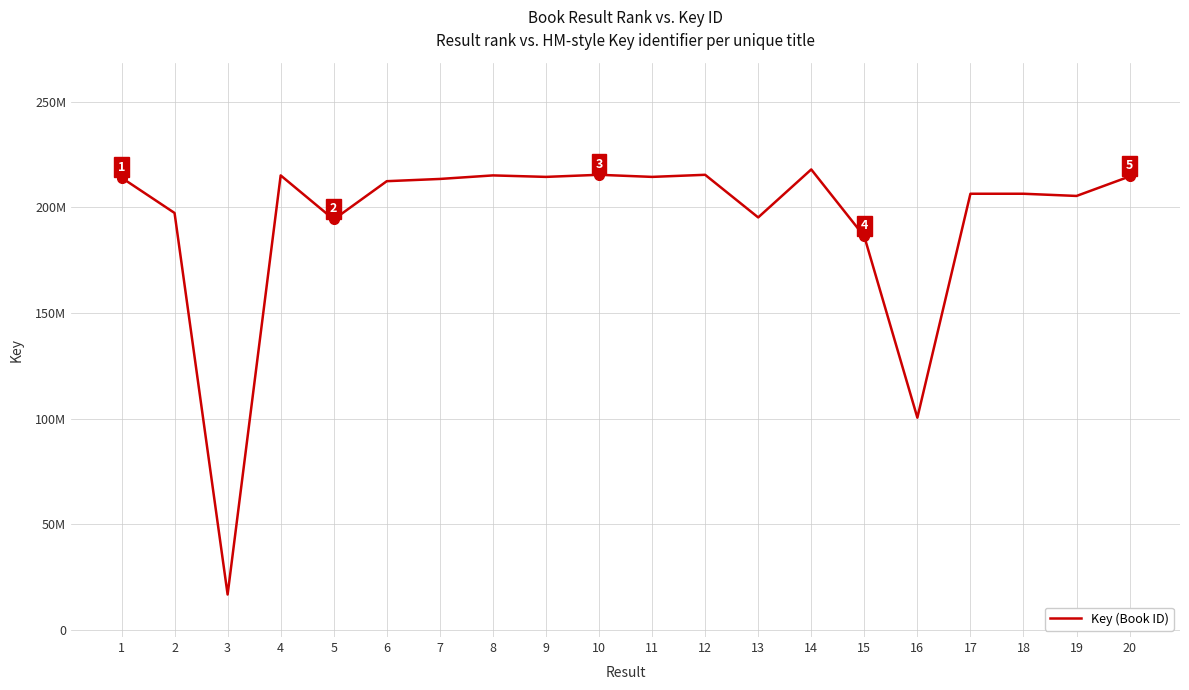

The value at 6 is 212448387. True or false?

True